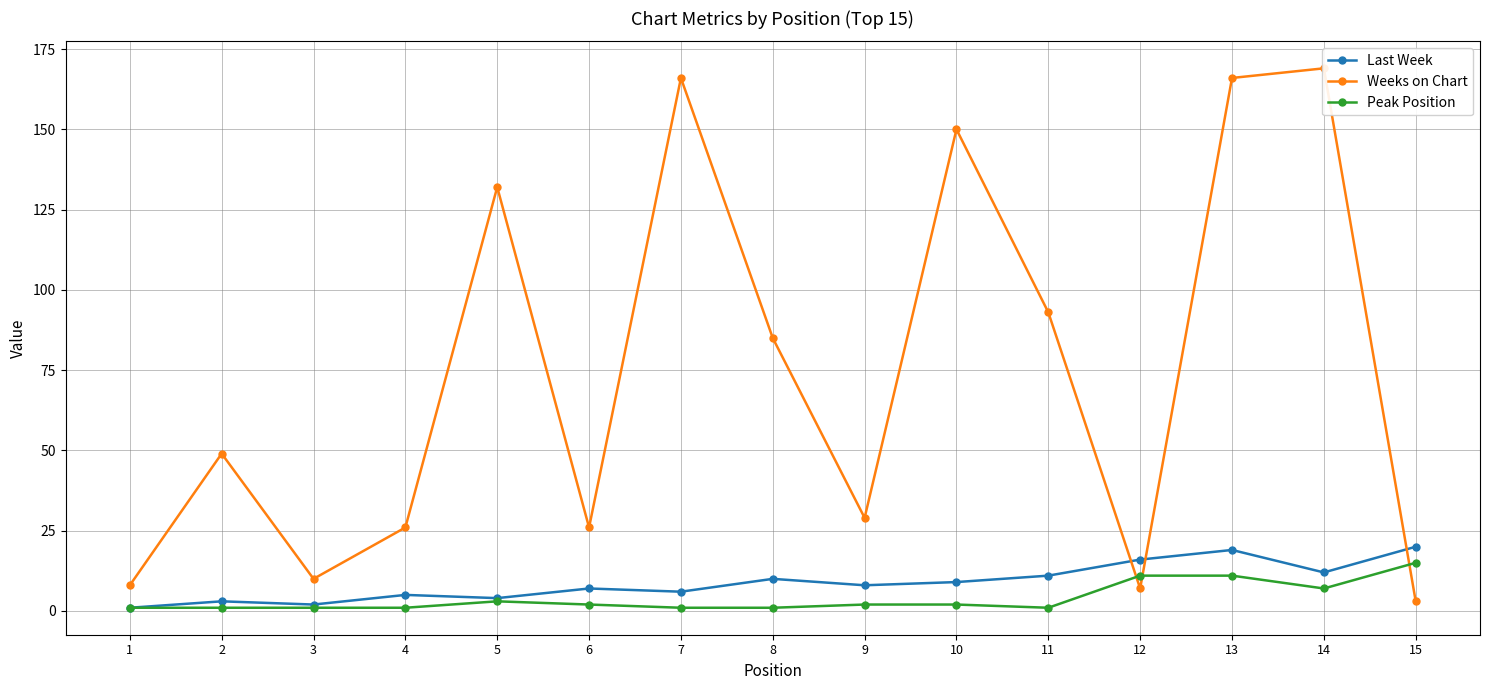

Reading left to right, extract all data points from this chart.

Last Week: 1=1	2=3	3=2	4=5	5=4	6=7	7=6	8=10	9=8	10=9	11=11	12=16	13=19	14=12	15=20
Weeks on Chart: 1=8	2=49	3=10	4=26	5=132	6=26	7=166	8=85	9=29	10=150	11=93	12=7	13=166	14=169	15=3
Peak Position: 1=1	2=1	3=1	4=1	5=3	6=2	7=1	8=1	9=2	10=2	11=1	12=11	13=11	14=7	15=15